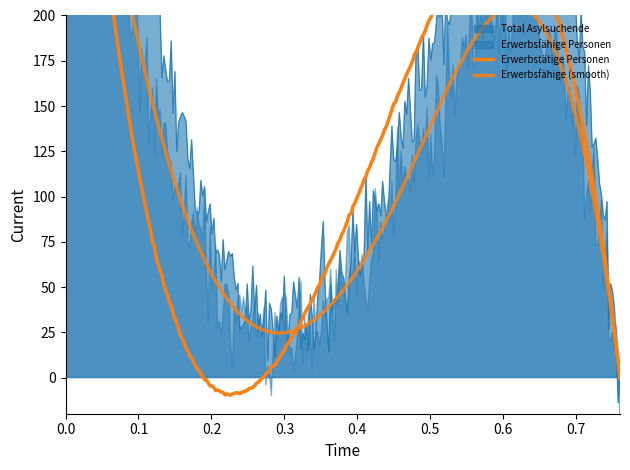

The value of Total Asylsuchende at Asien is 70. True or false?

False